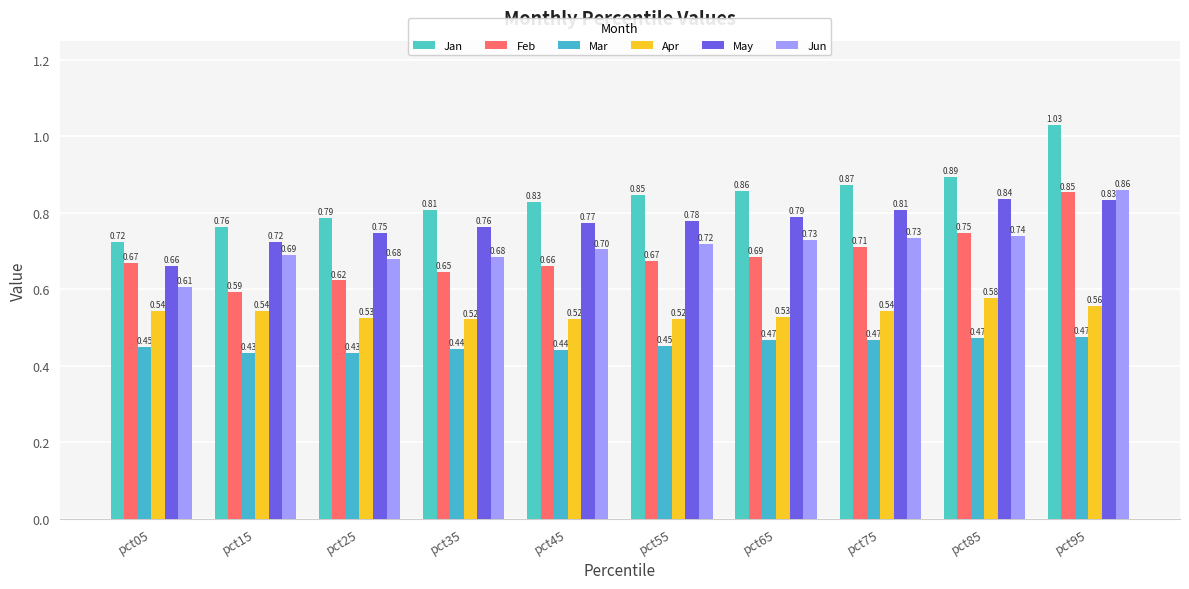

What is the total value across all series at pct15?

3.7